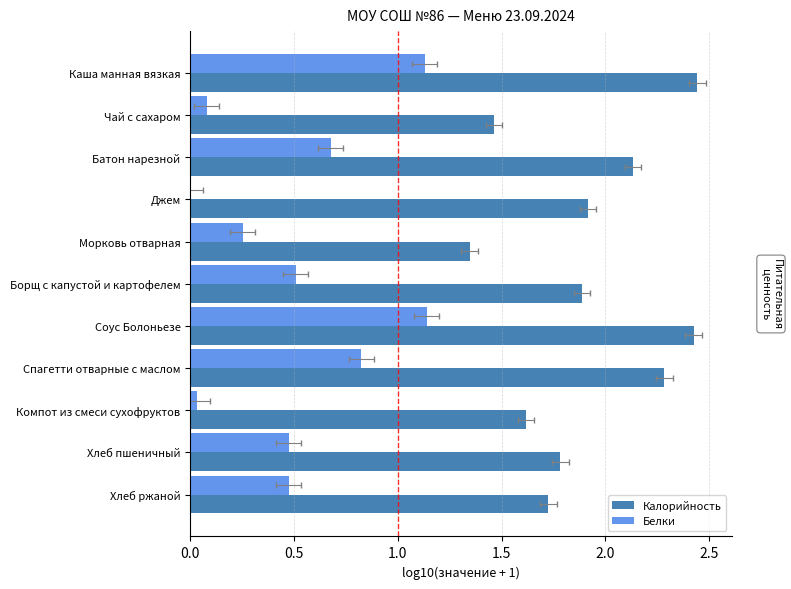

Does the chart contain stacked bars?

No